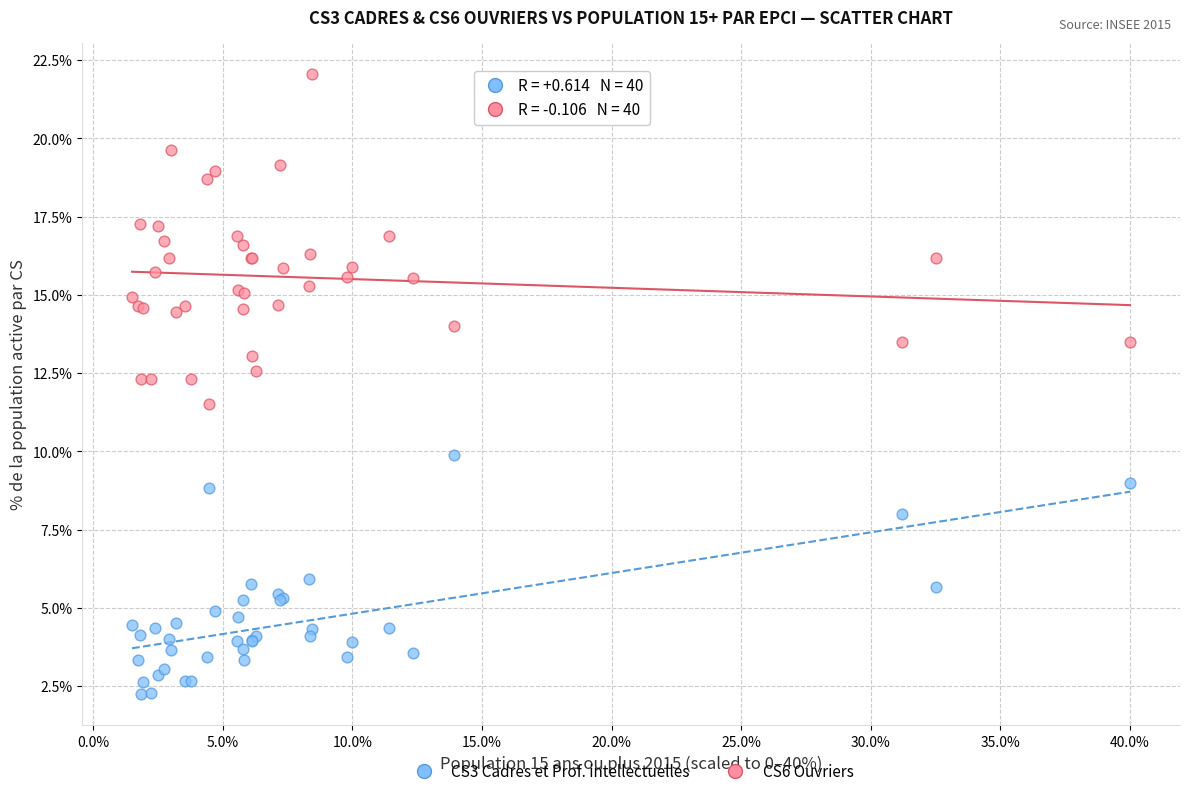

Which series contains the lowest Y value?

CS3 Cadres et Prof. intellectuelles